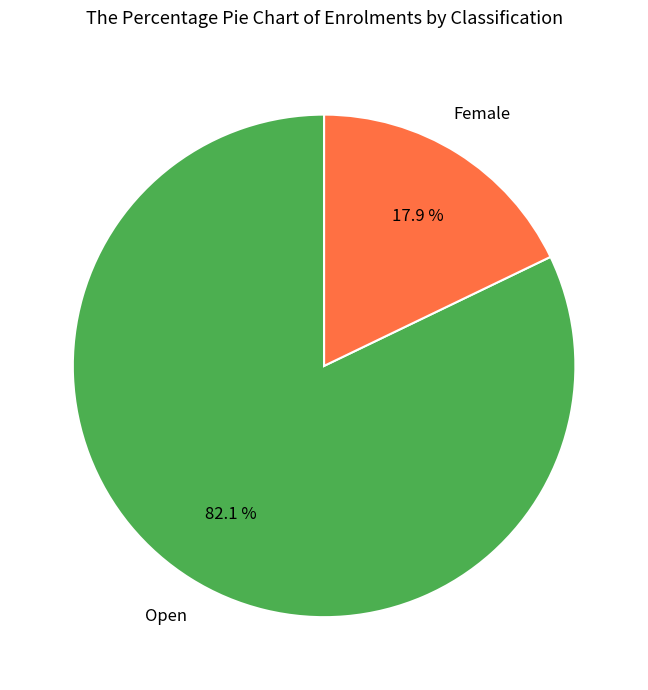

How many segments does this pie chart have?

2